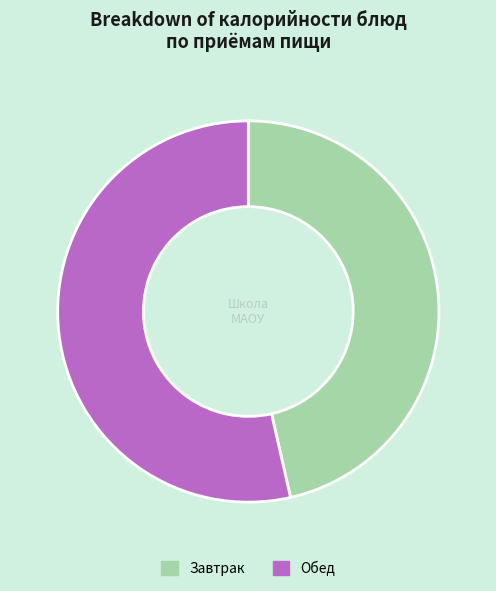

Is the sum of Обед and Завтрак greater than half?

Yes